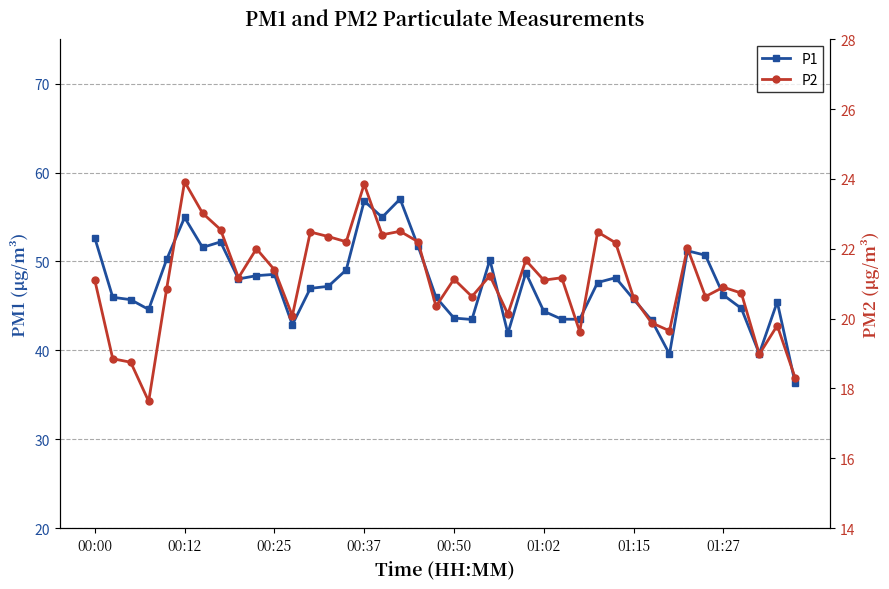

How many data points in P1 are above 47?

20